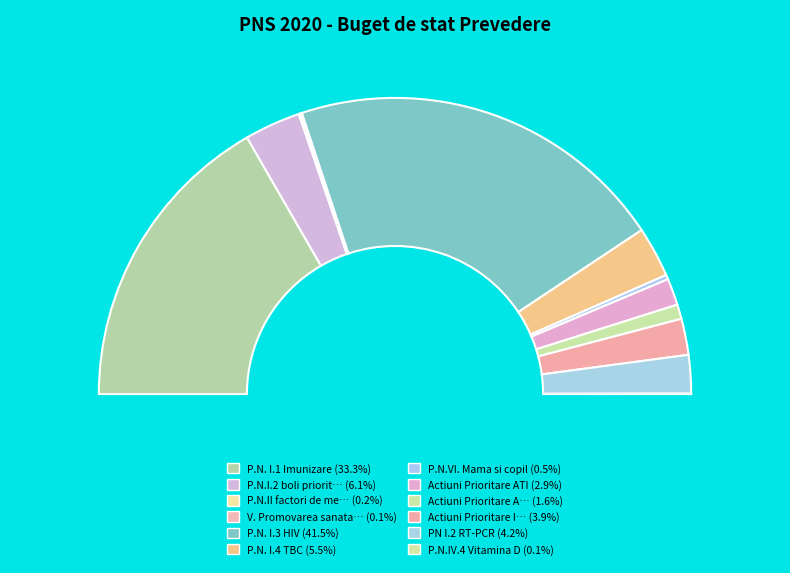

What percentage is NOT represented by Actiuni Prioritare AVCAc?

98.4%